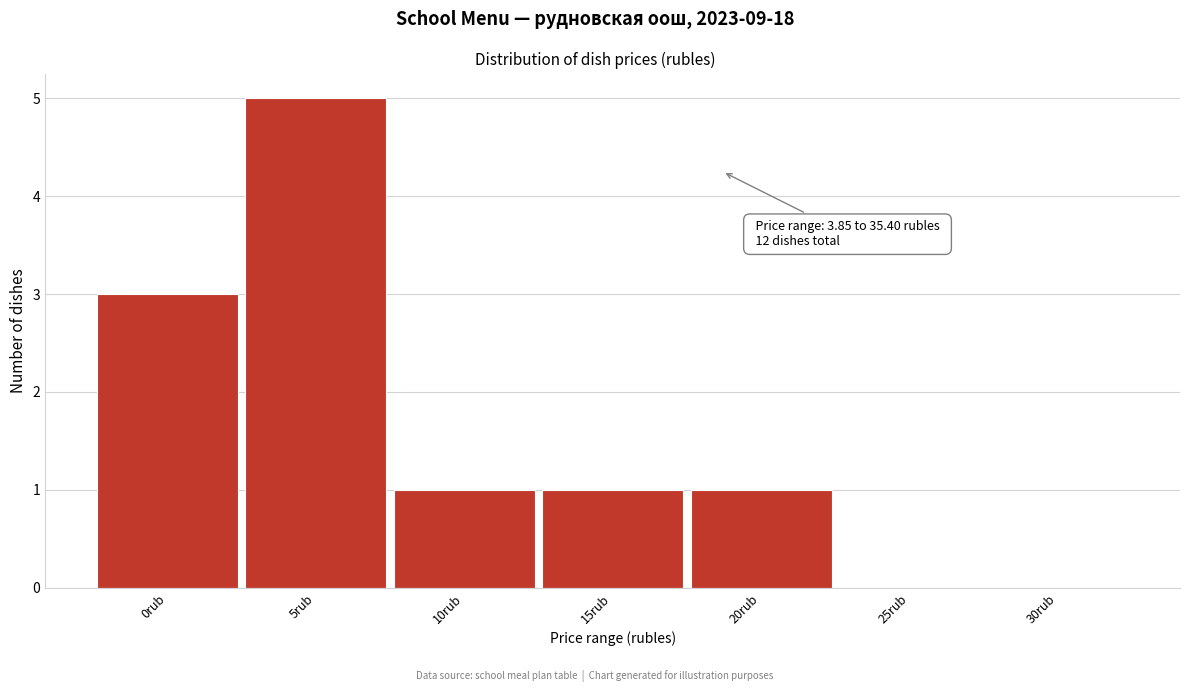

Reading left to right, what are all the values shown in this chart?

0rub=3	5rub=5	10rub=1	15rub=1	20rub=1	25rub=0	30rub=0